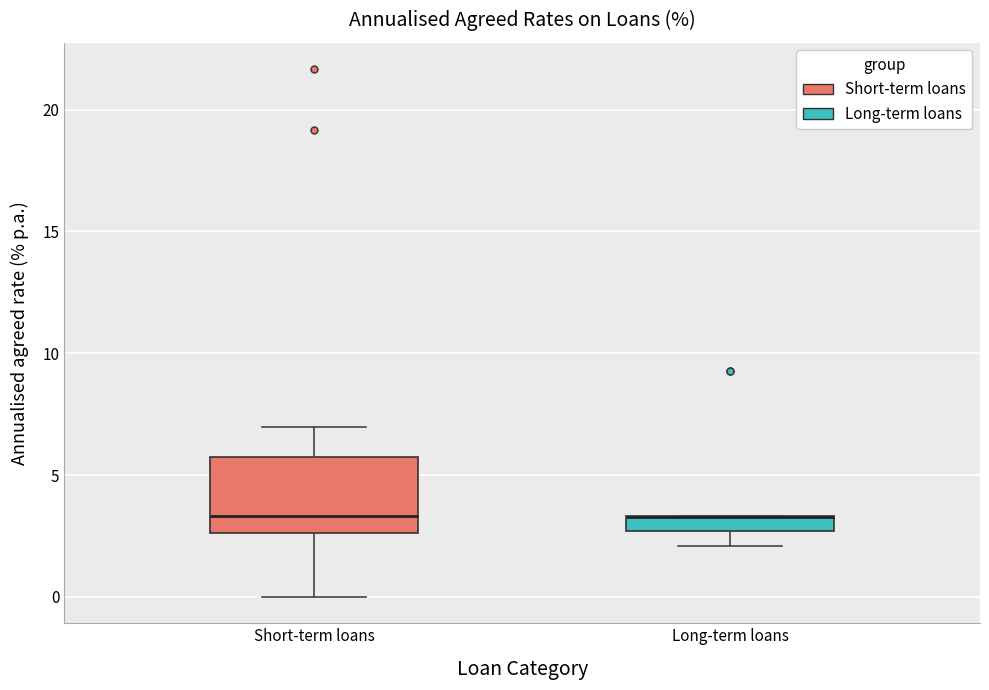

Where does the lower whisker of the box for Long-term loans end on the y-axis? The values are not printed on the chart, so give them approximately, as read against the axis.

2.0